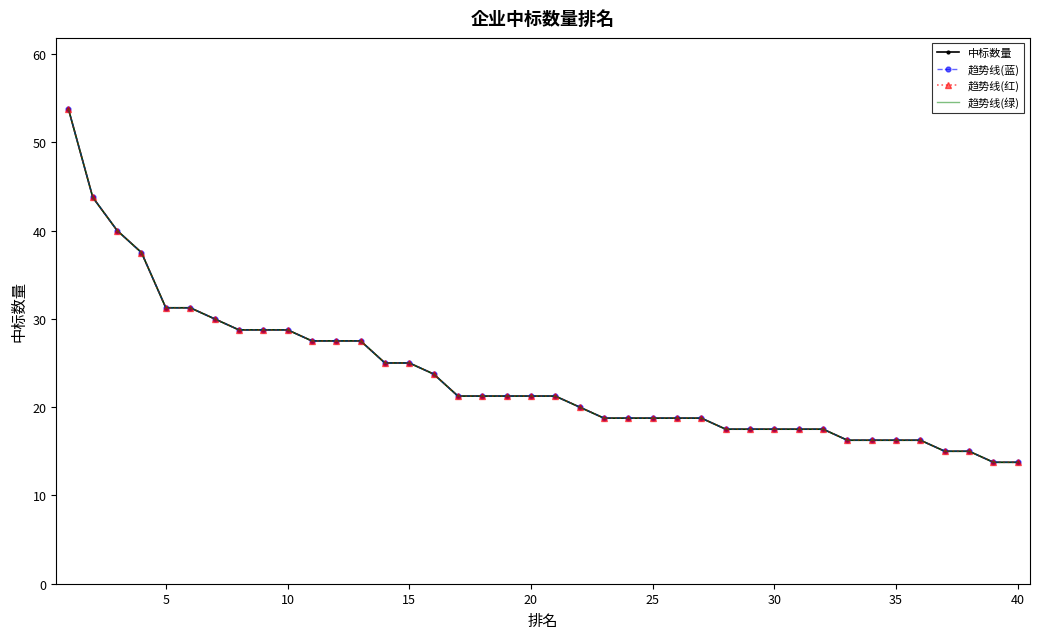

Reading left to right, what are all the values shown in this chart?

中标数量: 53.8	43.8	40.0	37.5	31.2	31.2	30.0	28.8	28.8	28.8	27.5	27.5	27.5	25.0	25.0	23.8	21.2	21.2	21.2	21.2	21.2	20.0	18.8	18.8	18.8	18.8	18.8	17.5	17.5	17.5	17.5	17.5	16.2	16.2	16.2	16.2	15.0	15.0	13.8	13.8
趋势线(蓝): 53.8	43.8	40.0	37.5	31.2	31.2	30.0	28.8	28.8	28.8	27.5	27.5	27.5	25.0	25.0	23.8	21.2	21.2	21.2	21.2	21.2	20.0	18.8	18.8	18.8	18.8	18.8	17.5	17.5	17.5	17.5	17.5	16.2	16.2	16.2	16.2	15.0	15.0	13.8	13.8
趋势线(红): 53.8	43.8	40.0	37.5	31.2	31.2	30.0	28.8	28.8	28.8	27.5	27.5	27.5	25.0	25.0	23.8	21.2	21.2	21.2	21.2	21.2	20.0	18.8	18.8	18.8	18.8	18.8	17.5	17.5	17.5	17.5	17.5	16.2	16.2	16.2	16.2	15.0	15.0	13.8	13.8
趋势线(绿): 53.8	43.8	40.0	37.5	31.2	31.2	30.0	28.8	28.8	28.8	27.5	27.5	27.5	25.0	25.0	23.8	21.2	21.2	21.2	21.2	21.2	20.0	18.8	18.8	18.8	18.8	18.8	17.5	17.5	17.5	17.5	17.5	16.2	16.2	16.2	16.2	15.0	15.0	13.8	13.8